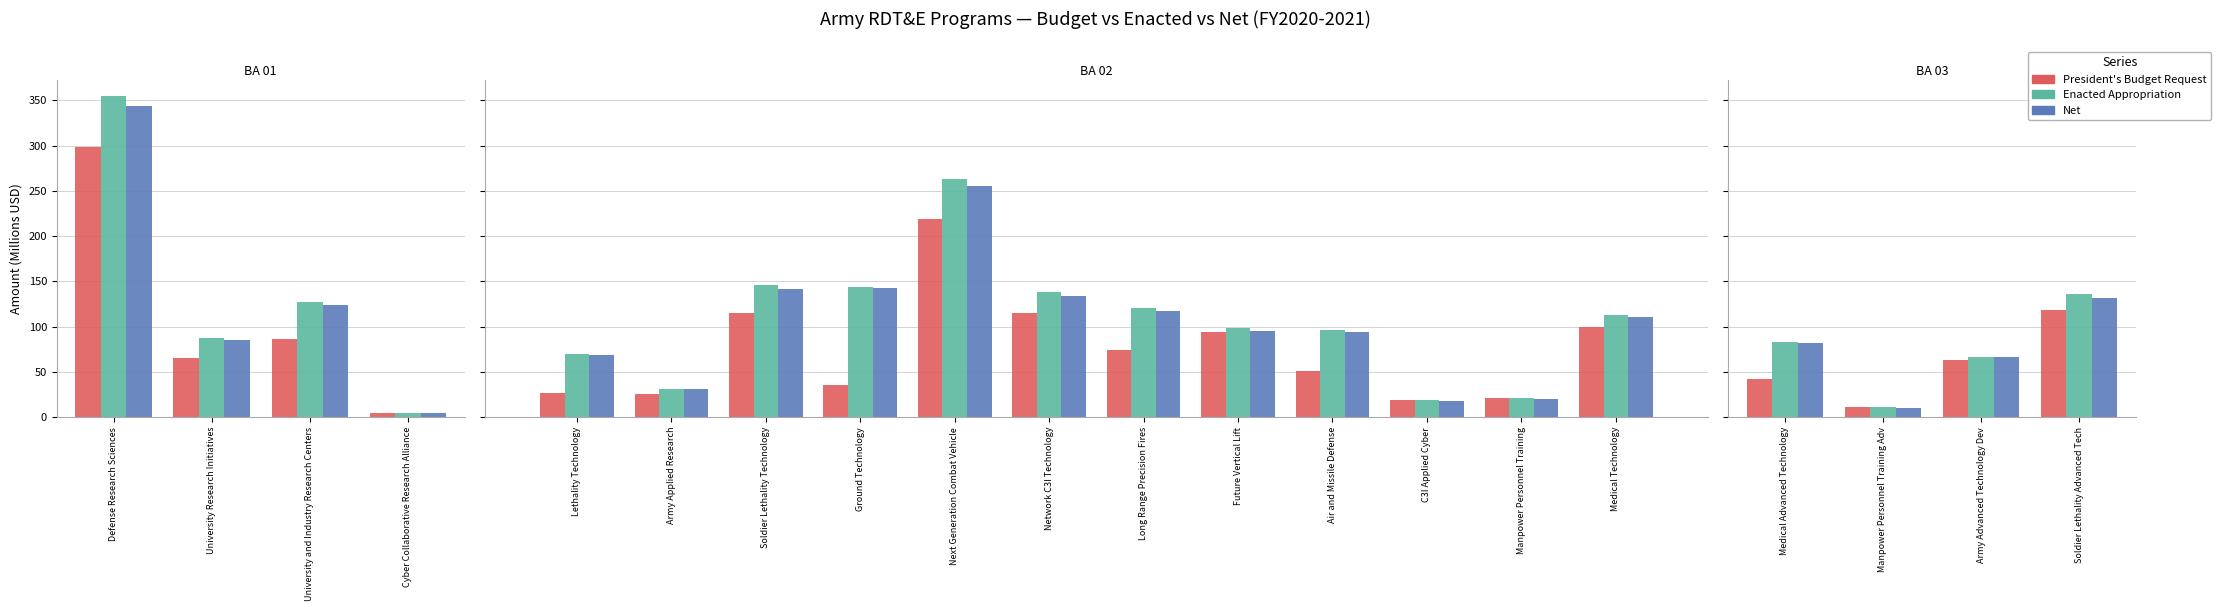

What is the value of the President's Budget Request bar at the 3rd from the left?

63.3